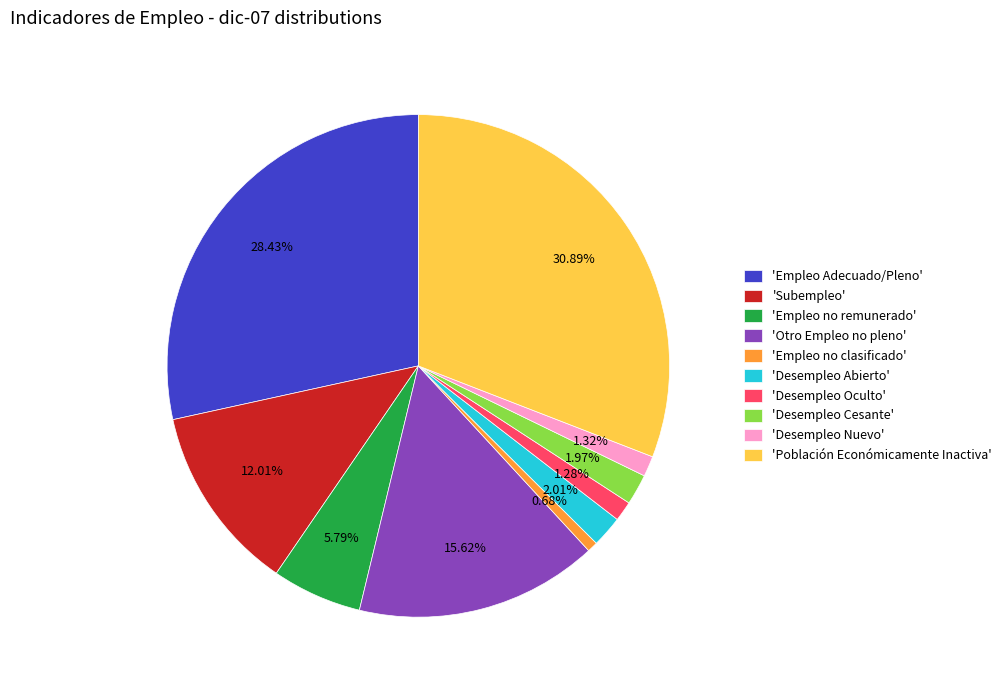

What is the largest slice in the pie chart?

'Población Económicamente Inactiva'